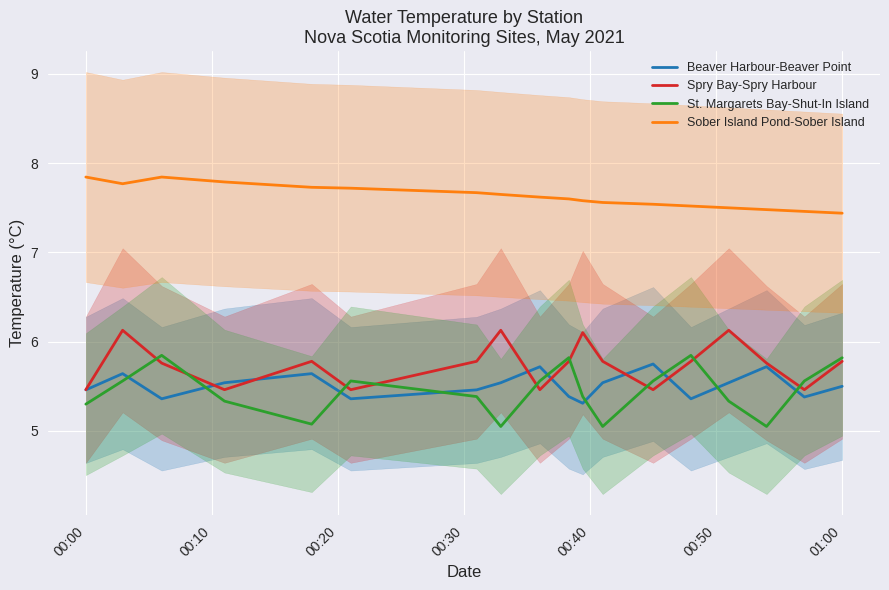

The St. Margarets Bay-Shut-In Island series shows 4.0 at 01:00. True or false?

False